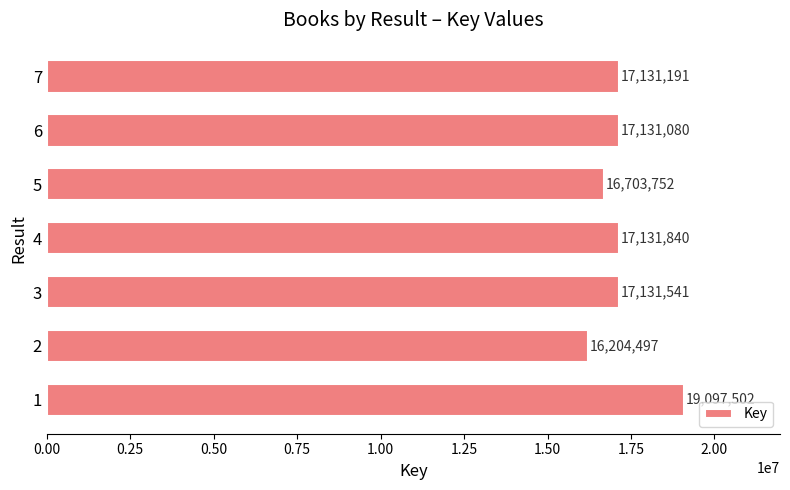

List the labels in order of value, smallest first.

2, 5, 6, 7, 3, 4, 1